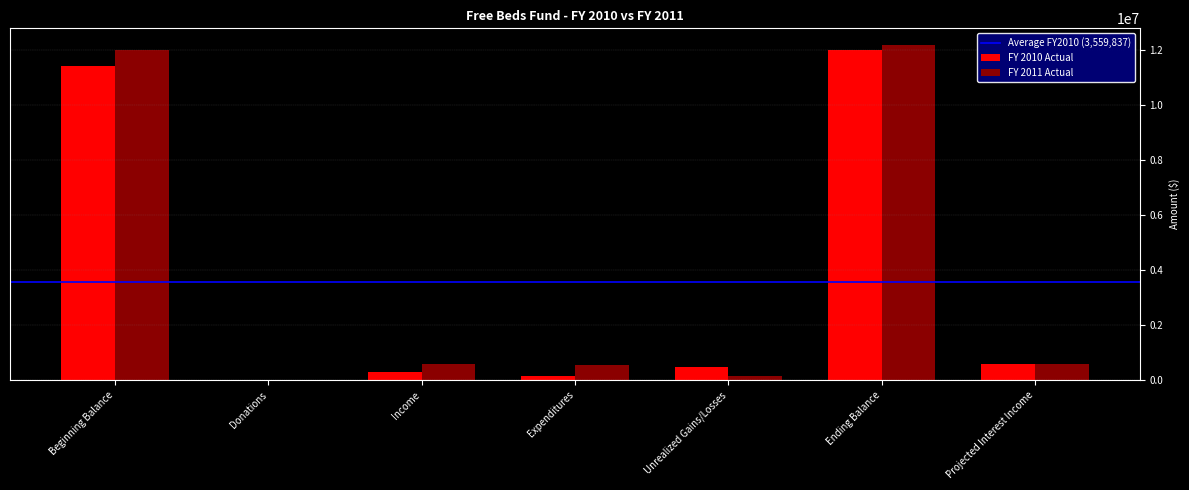

True or false: FY 2010 Actual has a value of 2817380 at Beginning Balance.

False